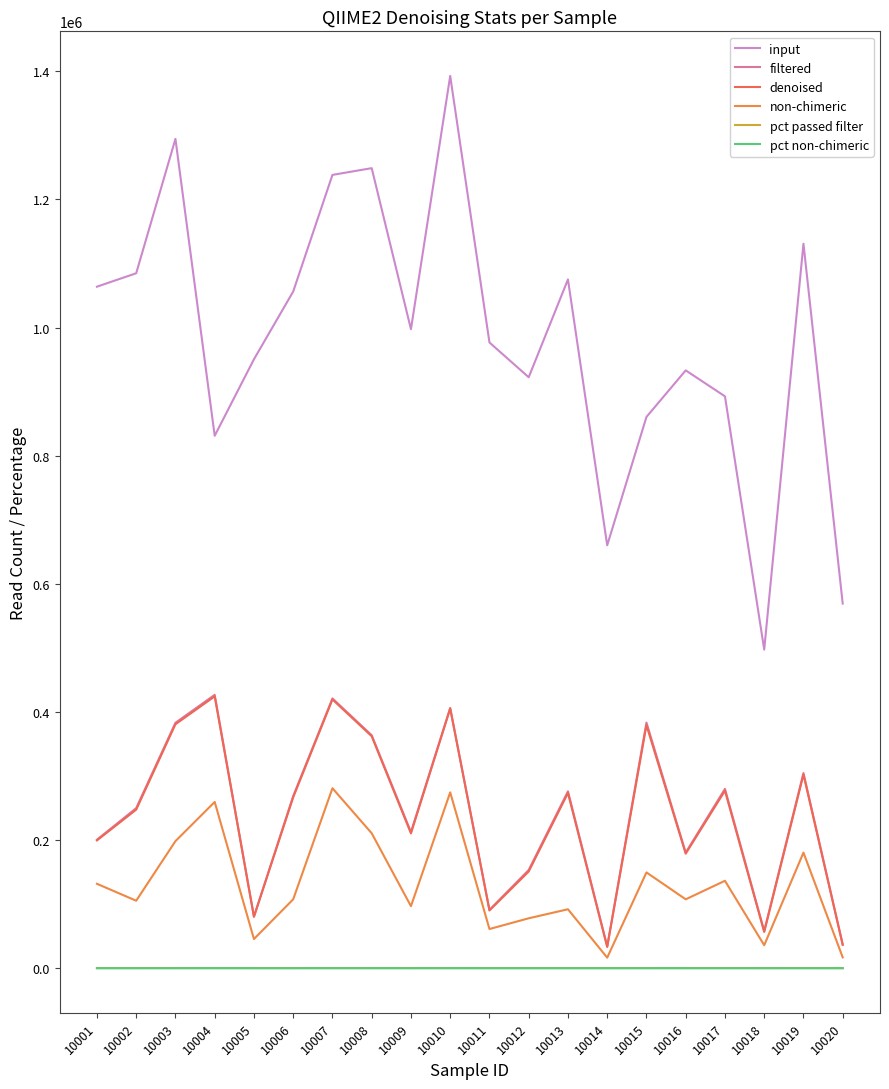

Does the chart have visible grid lines?

No